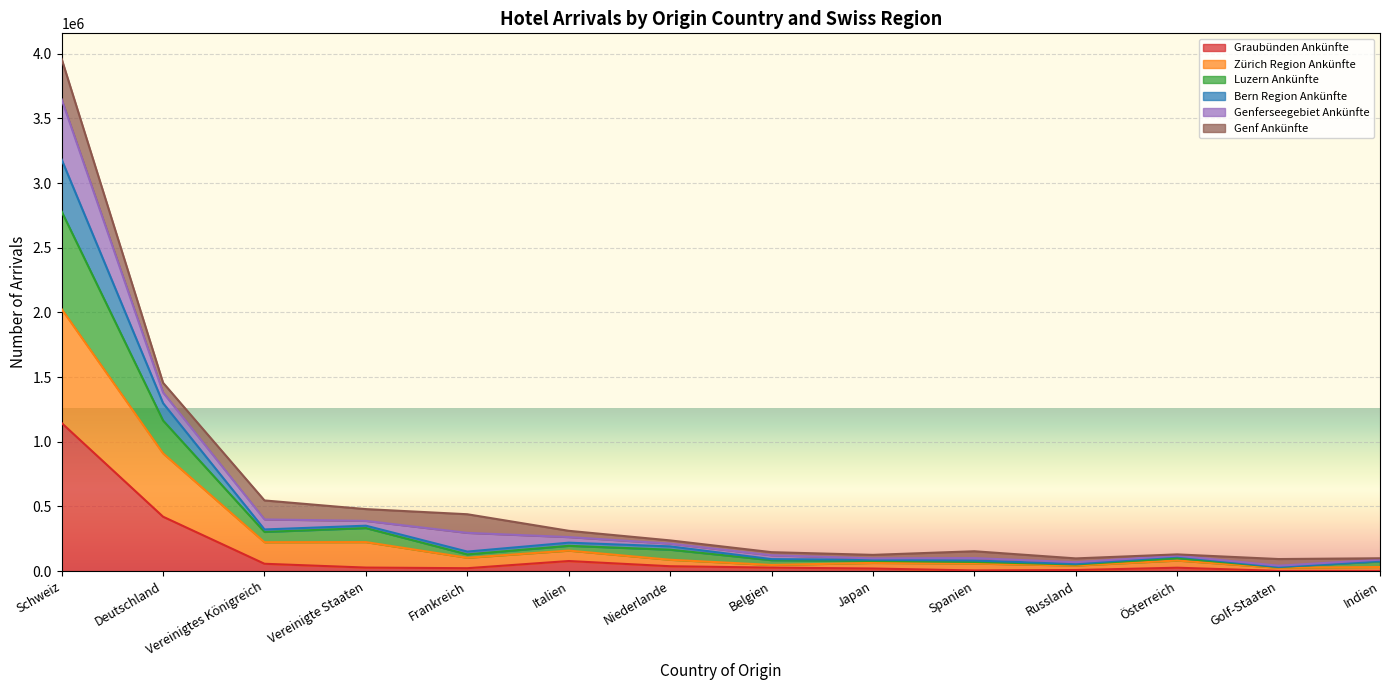

Where is the first local maximum for Zürich Region Ankünfte?

Vereinigte Staaten